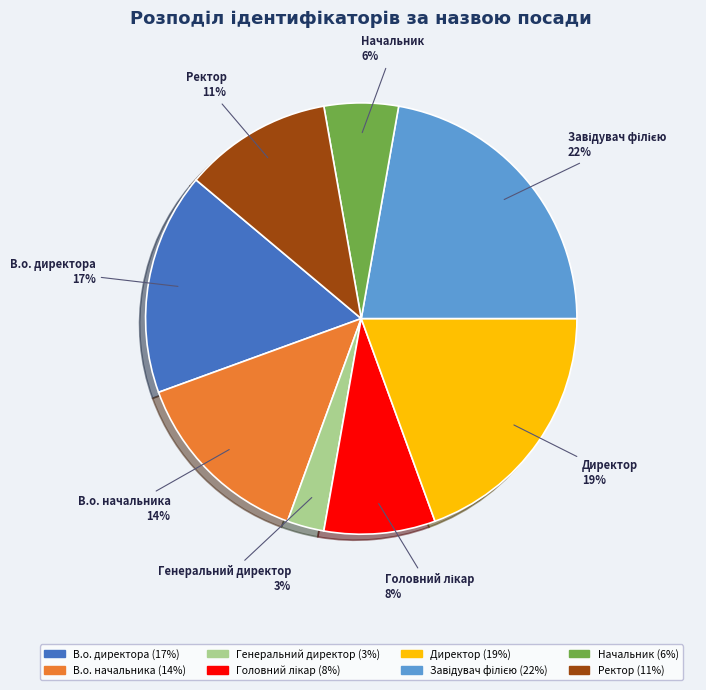

What is the smallest slice in the pie chart?

Генеральний директор